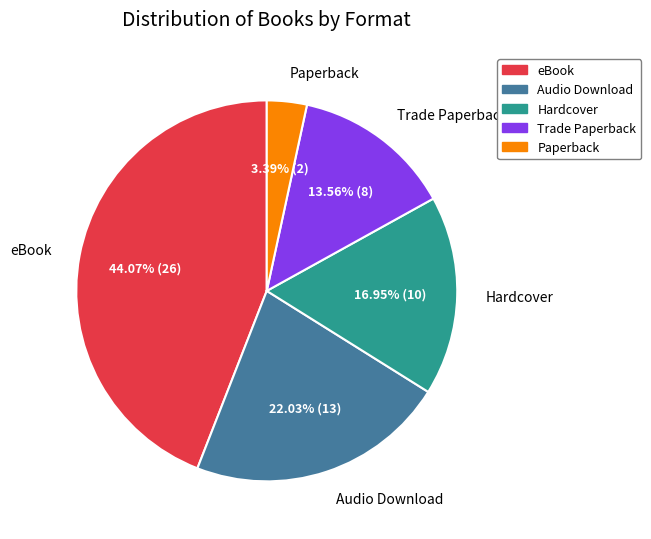

To the nearest percent, what is the combined percentage of eBook and Paperback?

47%